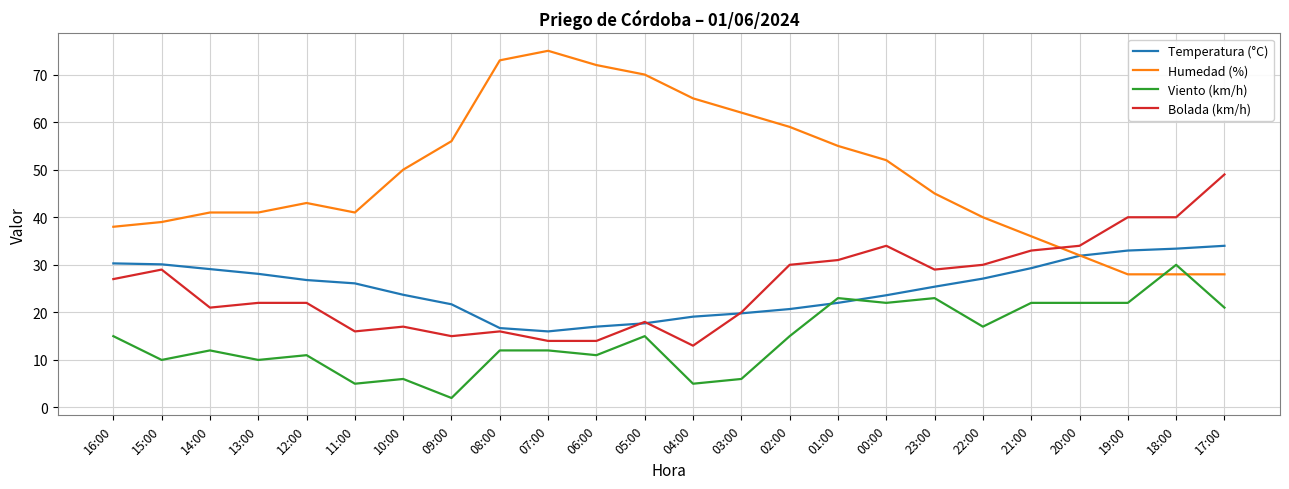

List the series in order of their peak value, lowest first.

Viento (km/h), Temperatura (°C), Bolada (km/h), Humedad (%)